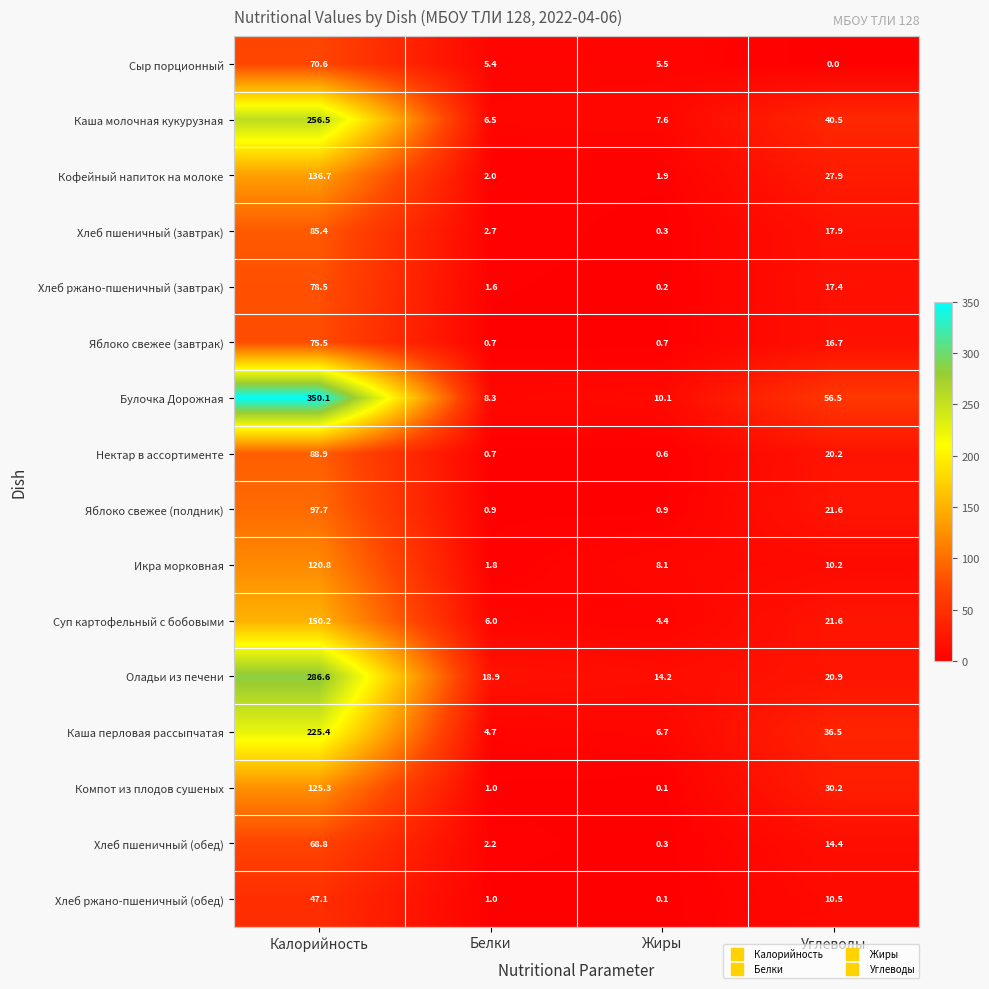

What is the difference between the second highest and second lowest values in the Компот из плодов сушеных series?

29.2